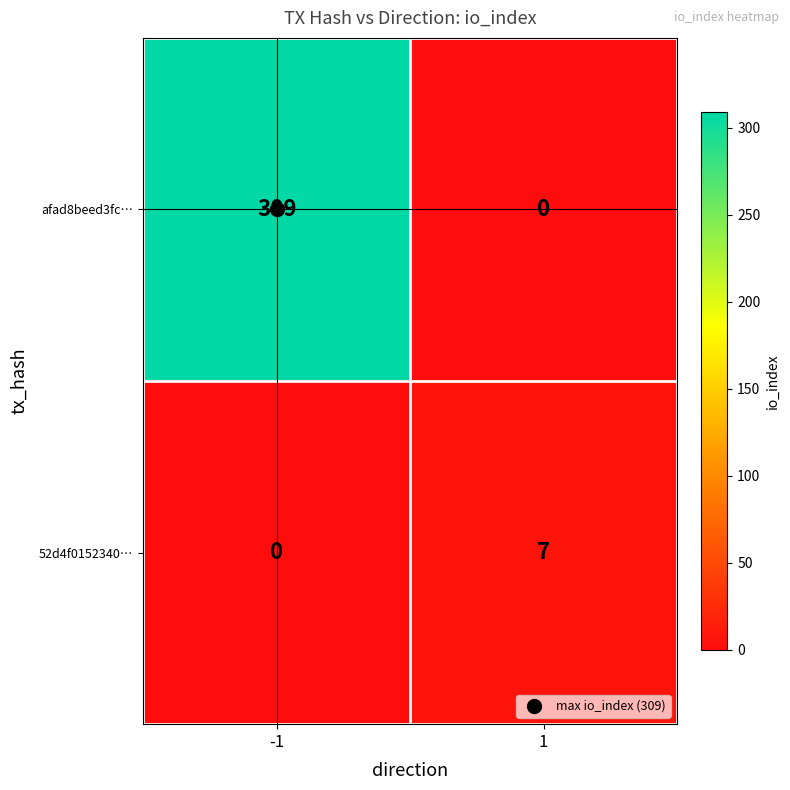

What is the difference between the maximum and minimum values in the 52d4f0152340… series?

7